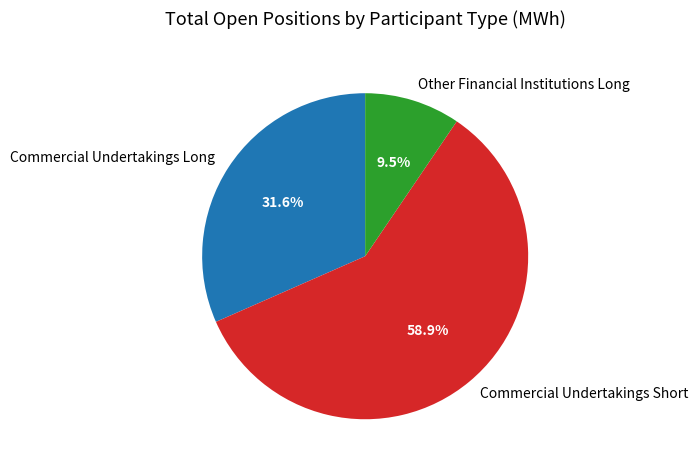

What is the ratio of the value at Commercial Undertakings Long to the value at Commercial Undertakings Short?

0.5